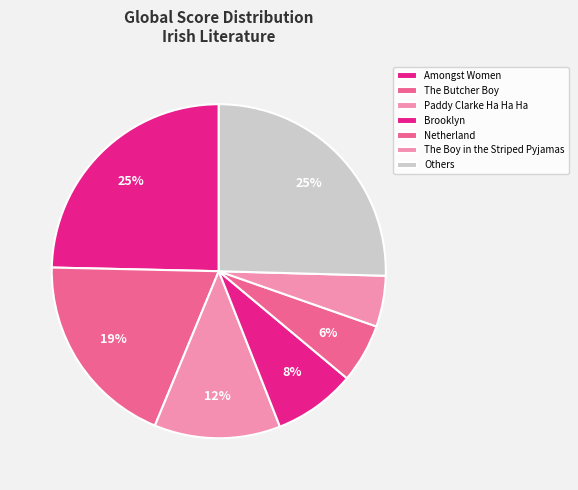

How many segments does this pie chart have?

7